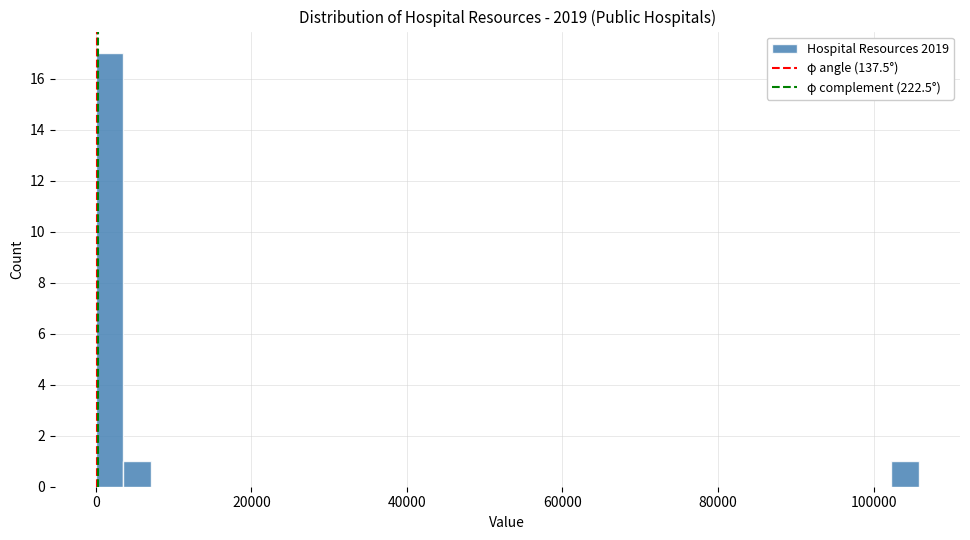

Read against the x-axis, roughly where is the centre of the tallest bar?

2000